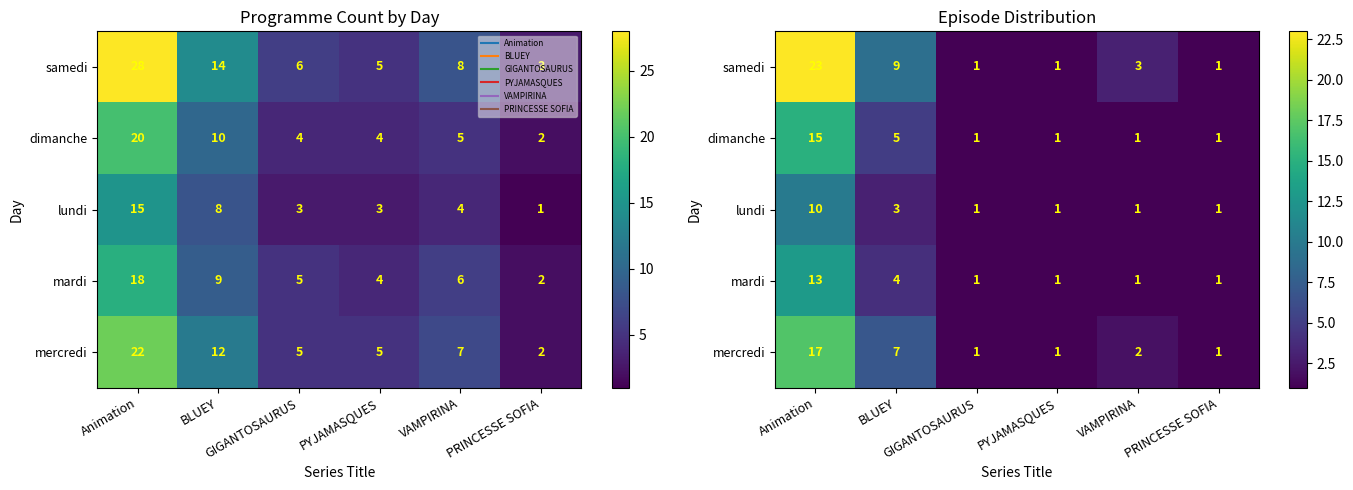

Is it true that lundi equals 2 at PRINCESSE SOFIA?

False